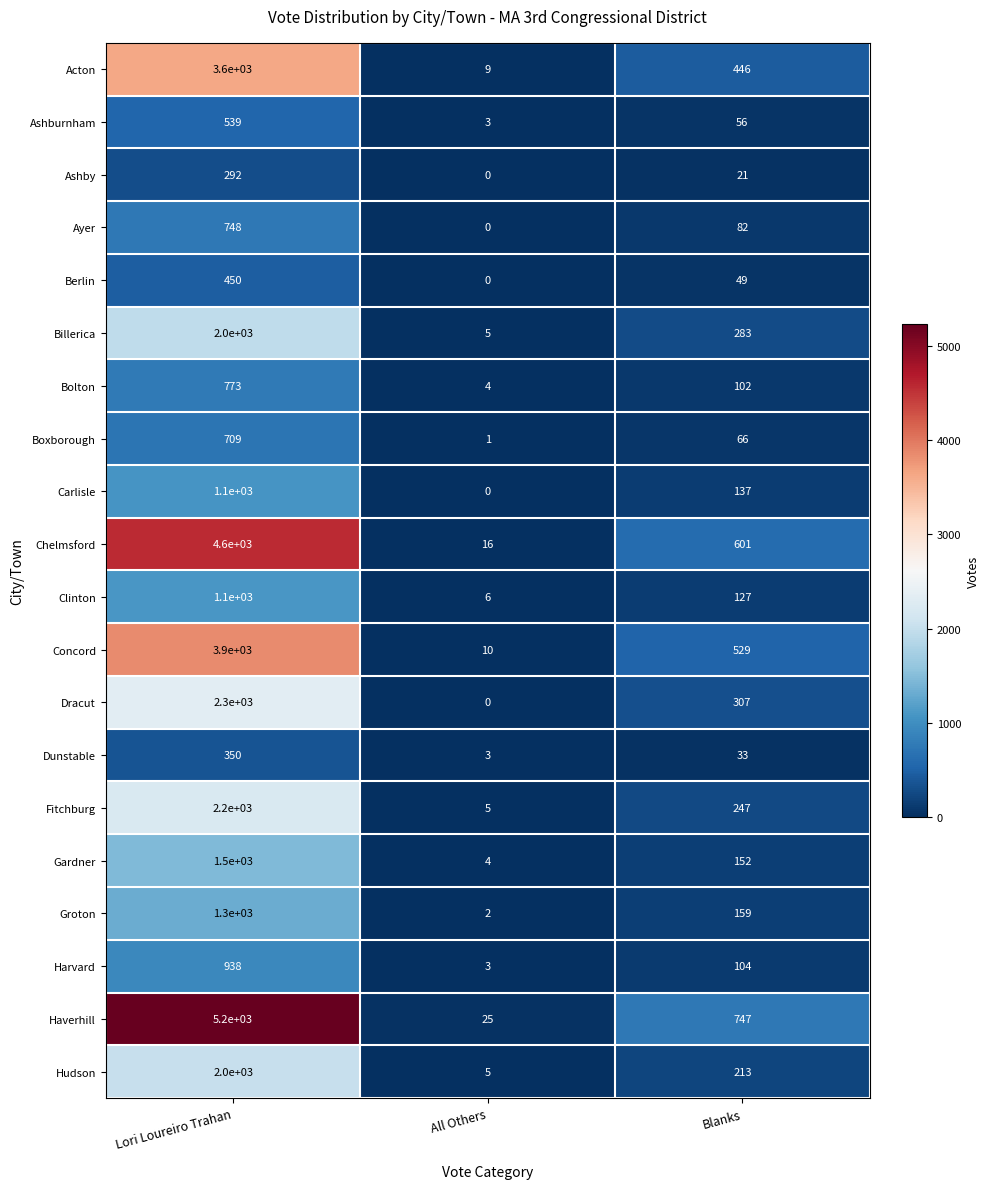

What is the greatest value displayed?

5200